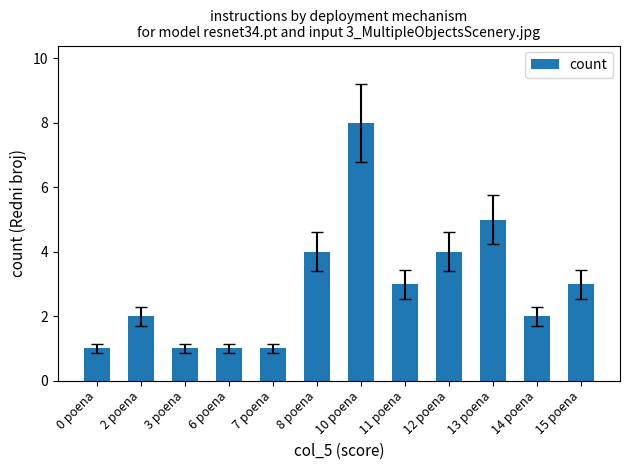

The chart shows a value of 7 at 12 poena. True or false?

False